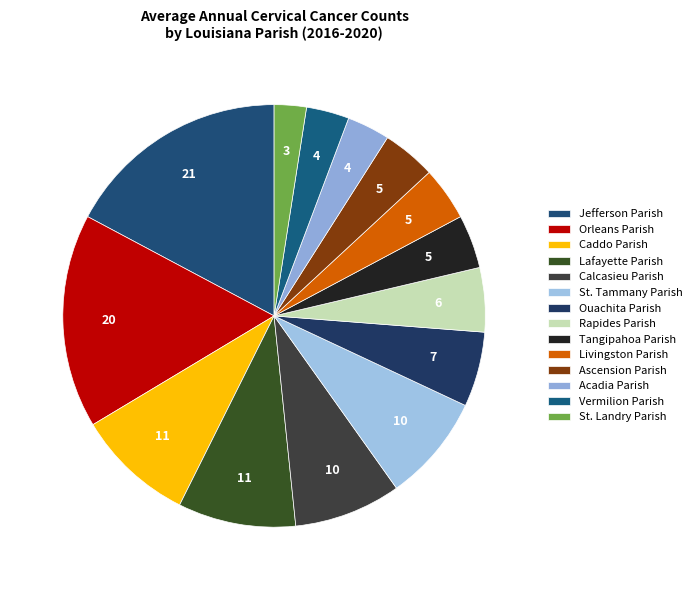

How many segments does this pie chart have?

14